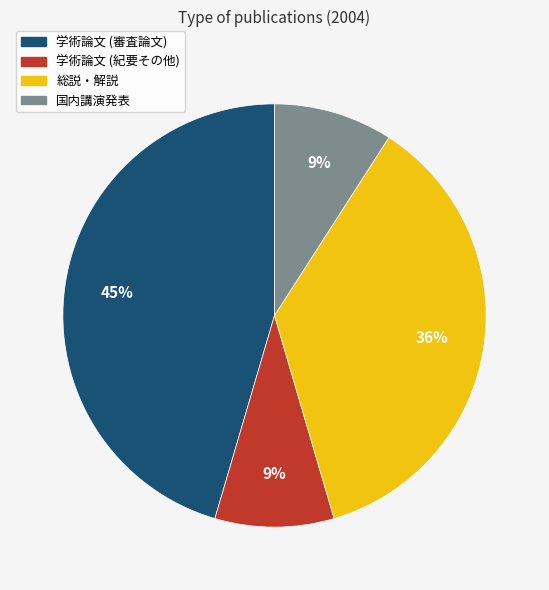

To the nearest percent, what is the average slice percentage?

25%